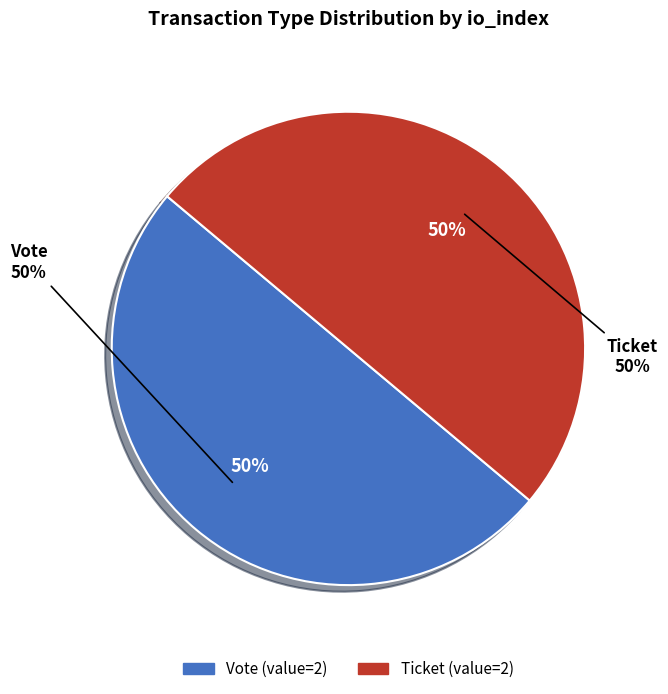

Which category has the biggest portion of the pie?

Vote (io_index=1)